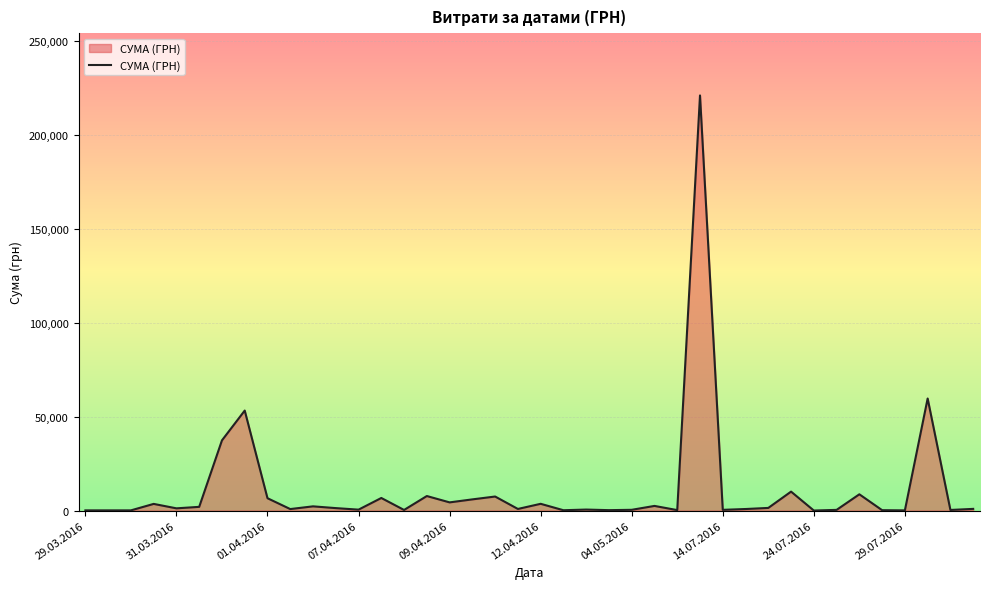

How many lines are shown in the chart?

1